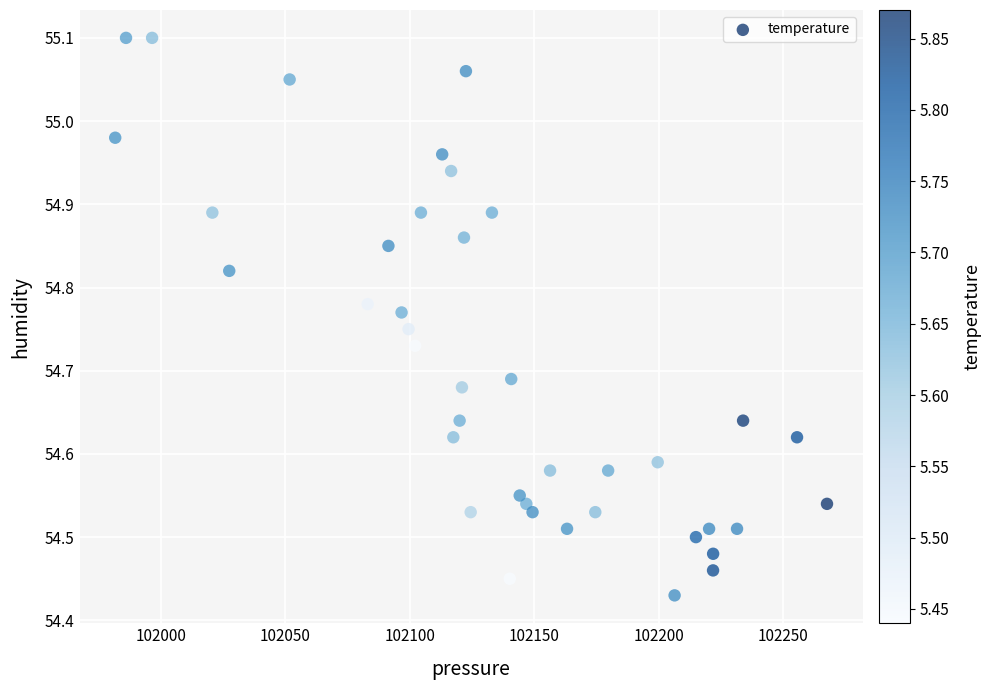

What is the range of X values (max minus min)?

285.8